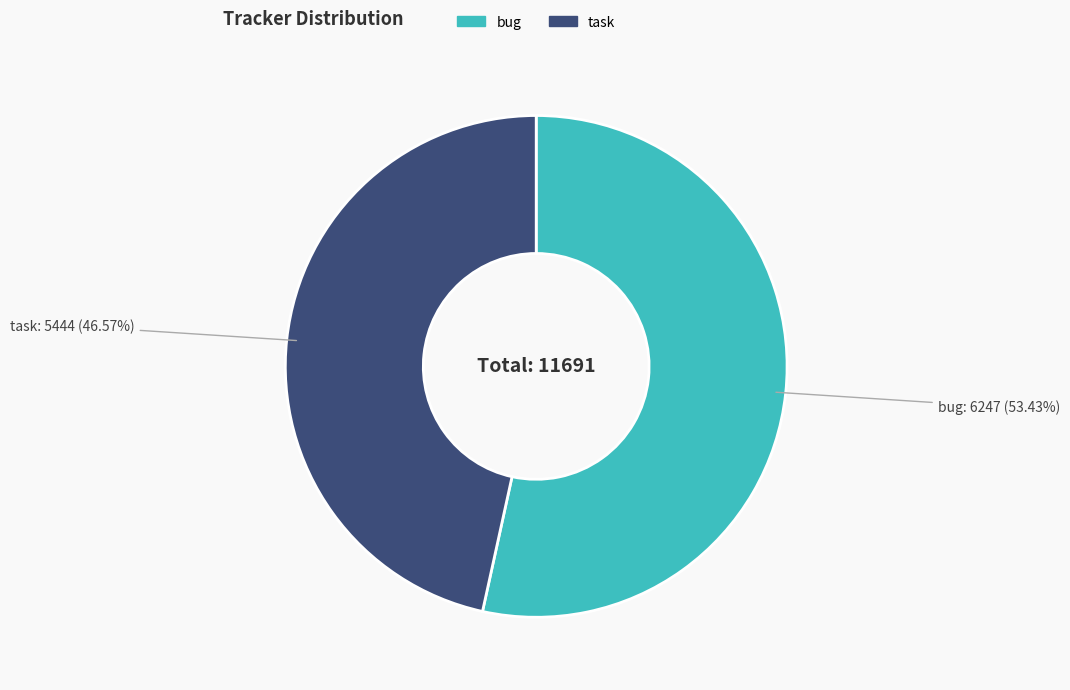

Is there any slice that represents more than half of the pie?

Yes